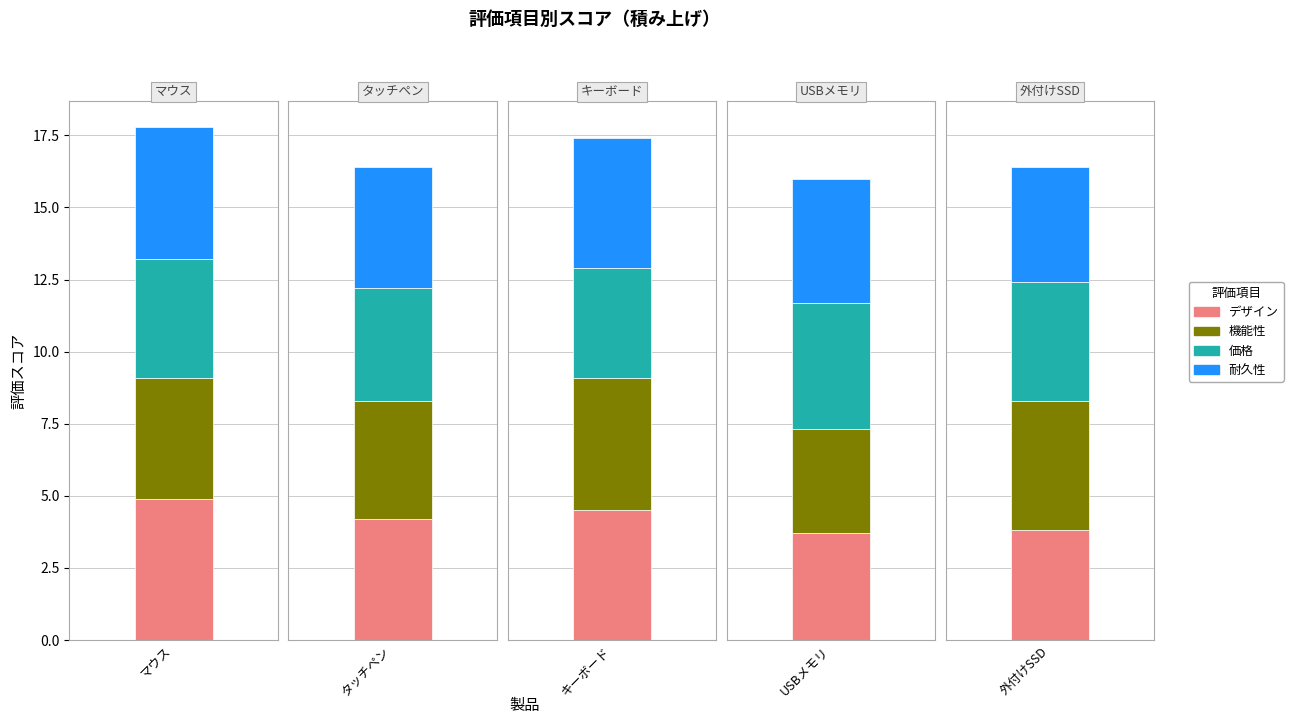

How many data points does each series have?

5